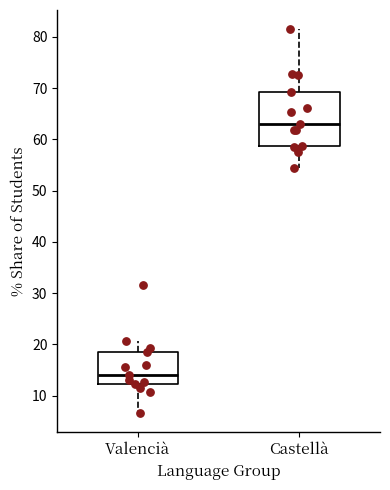

Reading left to right, transcribe this box plot: for each box, give where its median line is, the range the box spans, and where its two whiskers end, as read against the y-axis. The values are not printed on the chart, so give them approximately, as read against the axis.

Valencià: median 14, box 12 to 19, whiskers 7 to 21
Castellà: median 63, box 59 to 69, whiskers 54 to 82